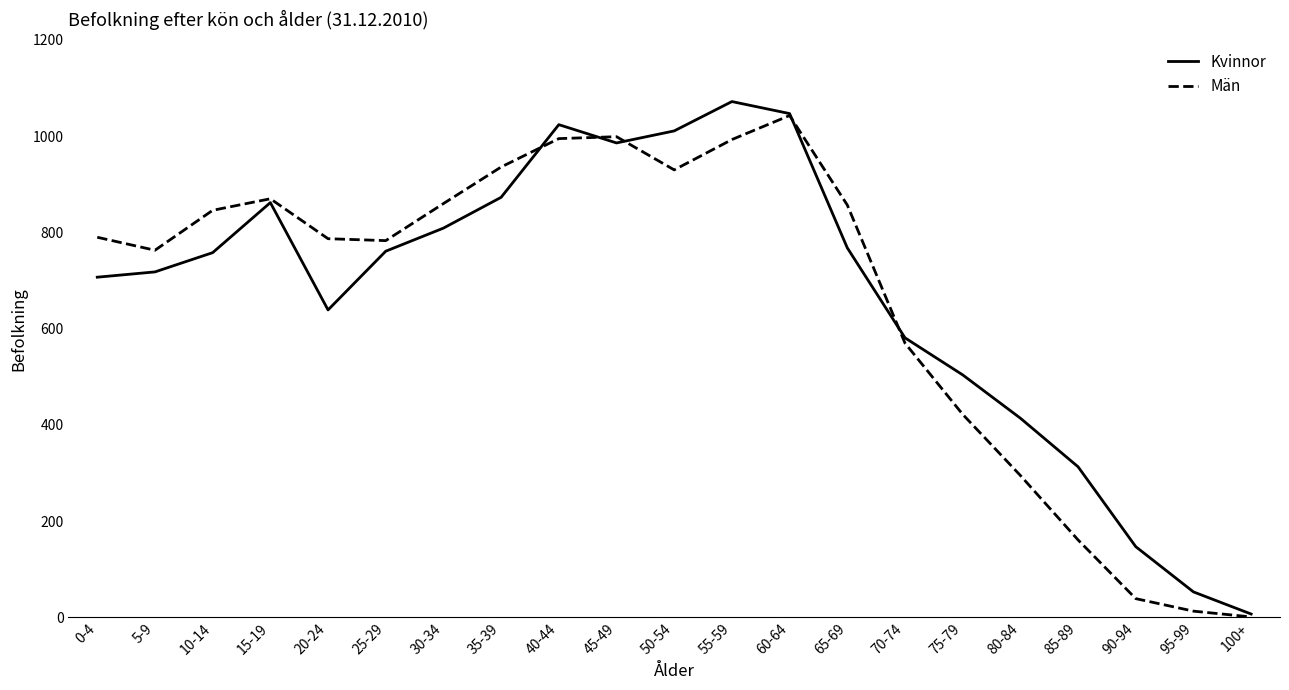

Is the value of Män at 100+ greater than the value of Kvinnor at 5-9?

No